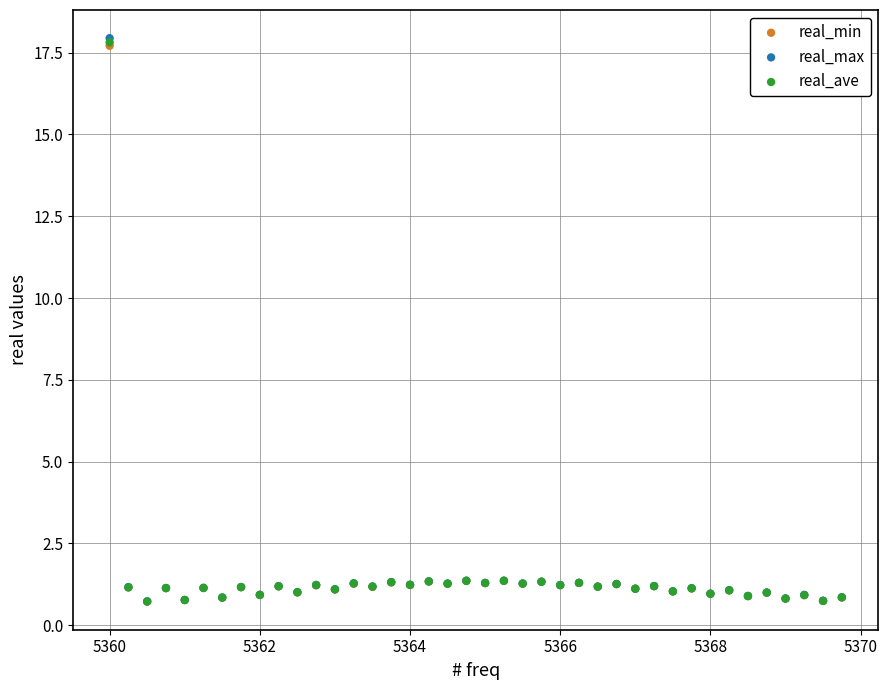

What are all the series names shown in the legend?

real_min, real_max, real_ave